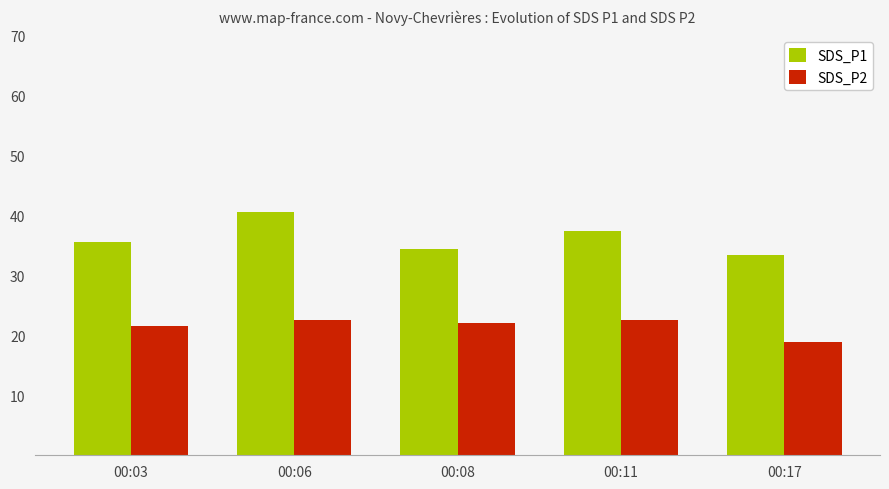

What is the smallest value displayed?

18.9